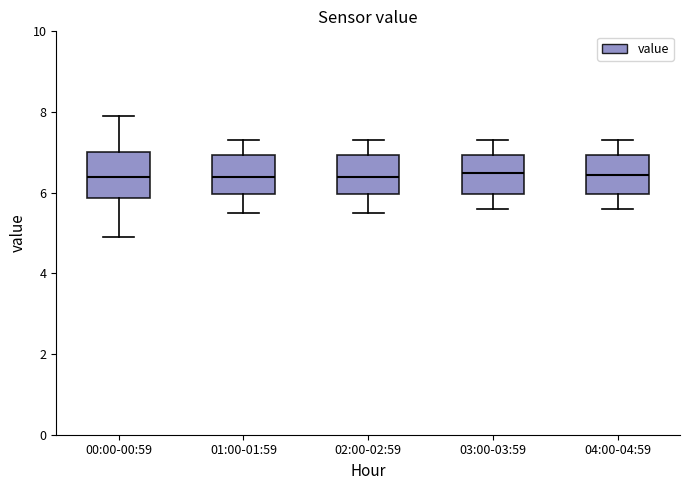

Where is the upper edge of the box for 01:00-01:59 on the y-axis? The values are not printed on the chart, so give them approximately, as read against the axis.

7.0